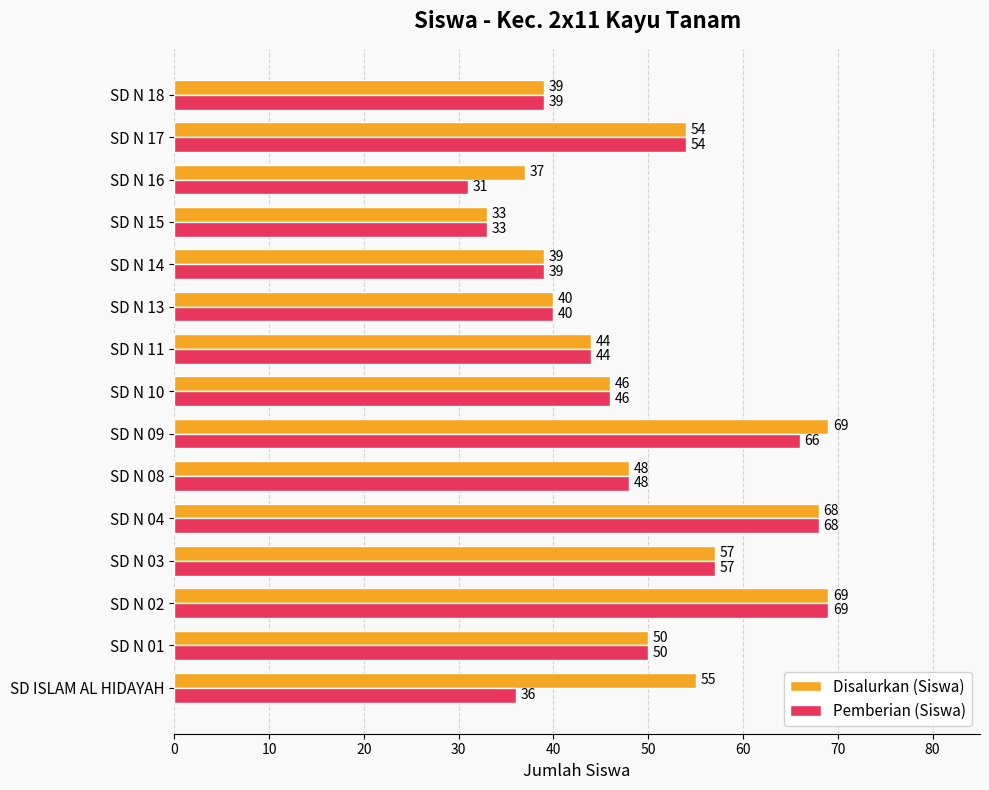

What is the lowest value of the Pemberian (Siswa) series?

31